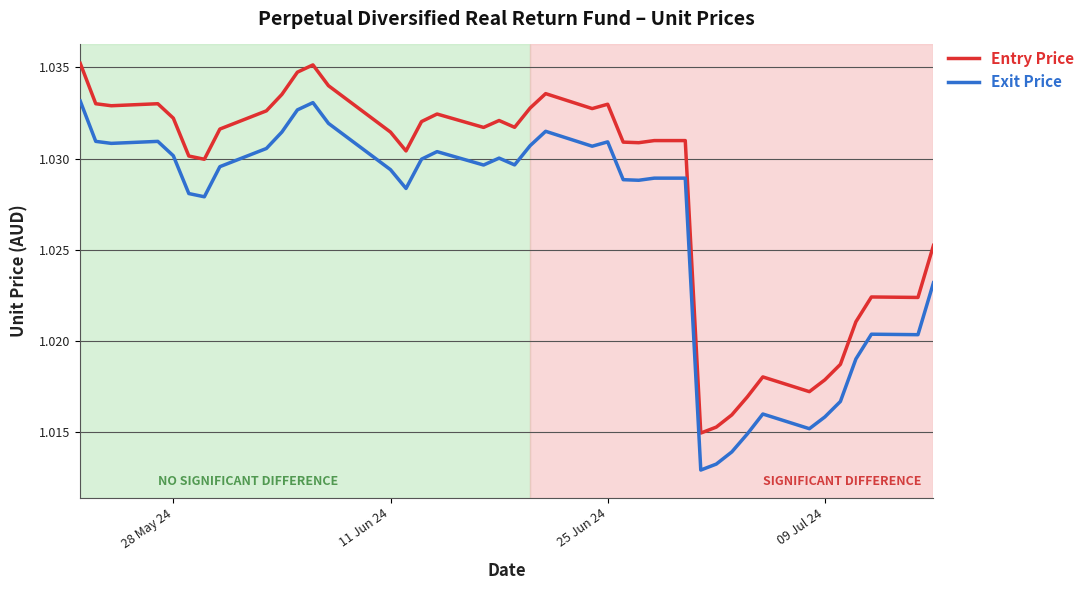

True or false: Exit Price and Entry Price cross at least once.

False